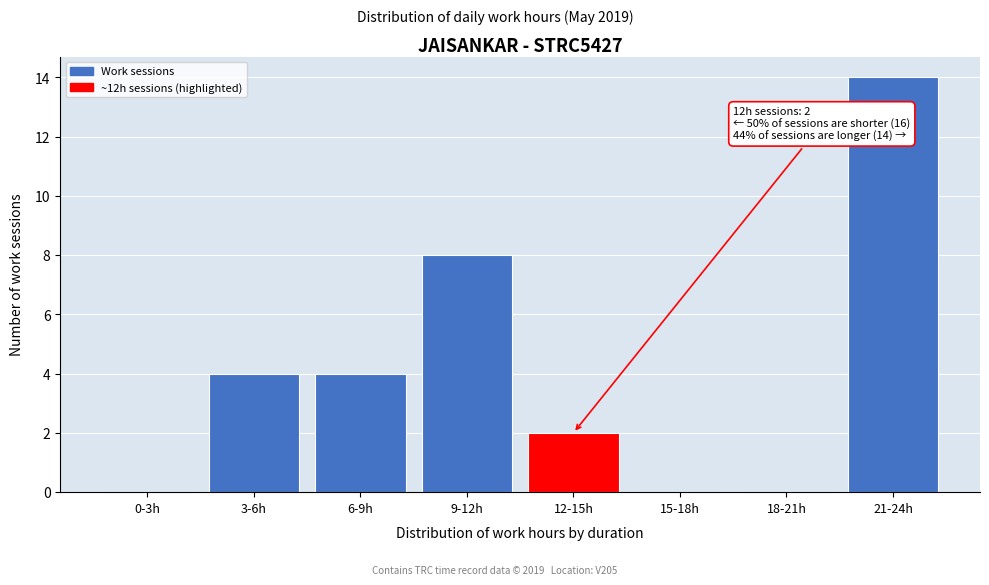

Reading left to right, what are all the values shown in this chart?

0-3h=0	3-6h=4	6-9h=4	9-12h=8	12-15h=2	15-18h=0	18-21h=0	21-24h=14